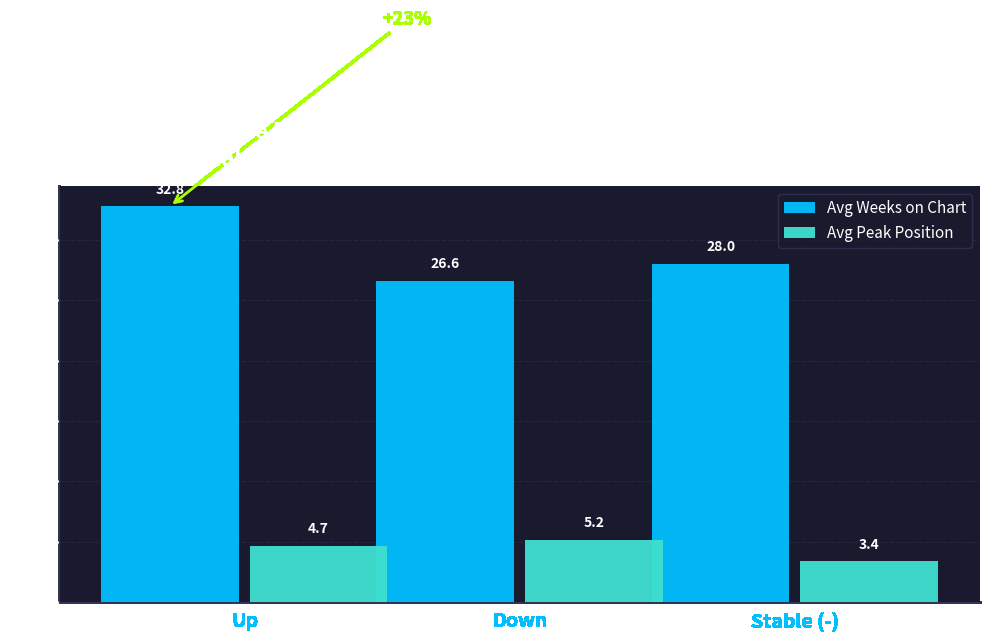

Reading left to right, extract all data points from this chart.

Avg Weeks on Chart: 32.8	26.6	28.0
Avg Peak Position: 4.7	5.2	3.4